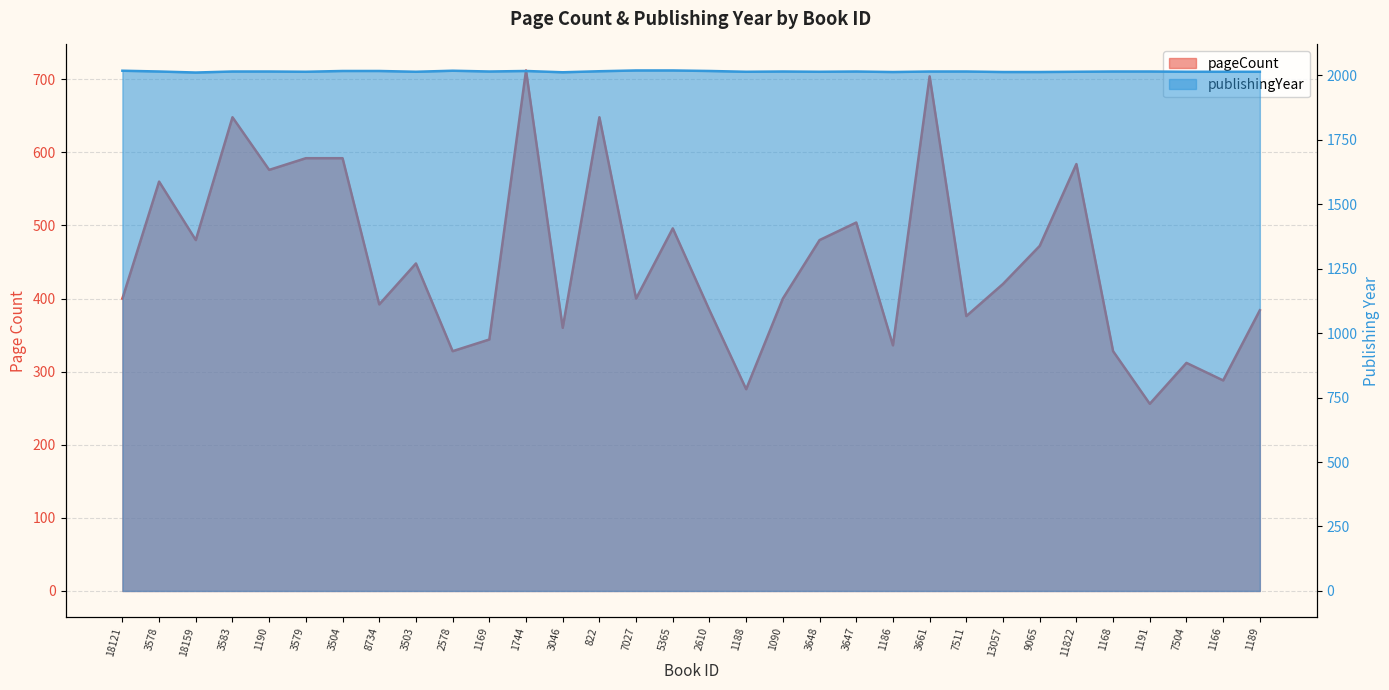

Is the value of publishingYear at 1744 greater than the value of pageCount at 1186?

Yes